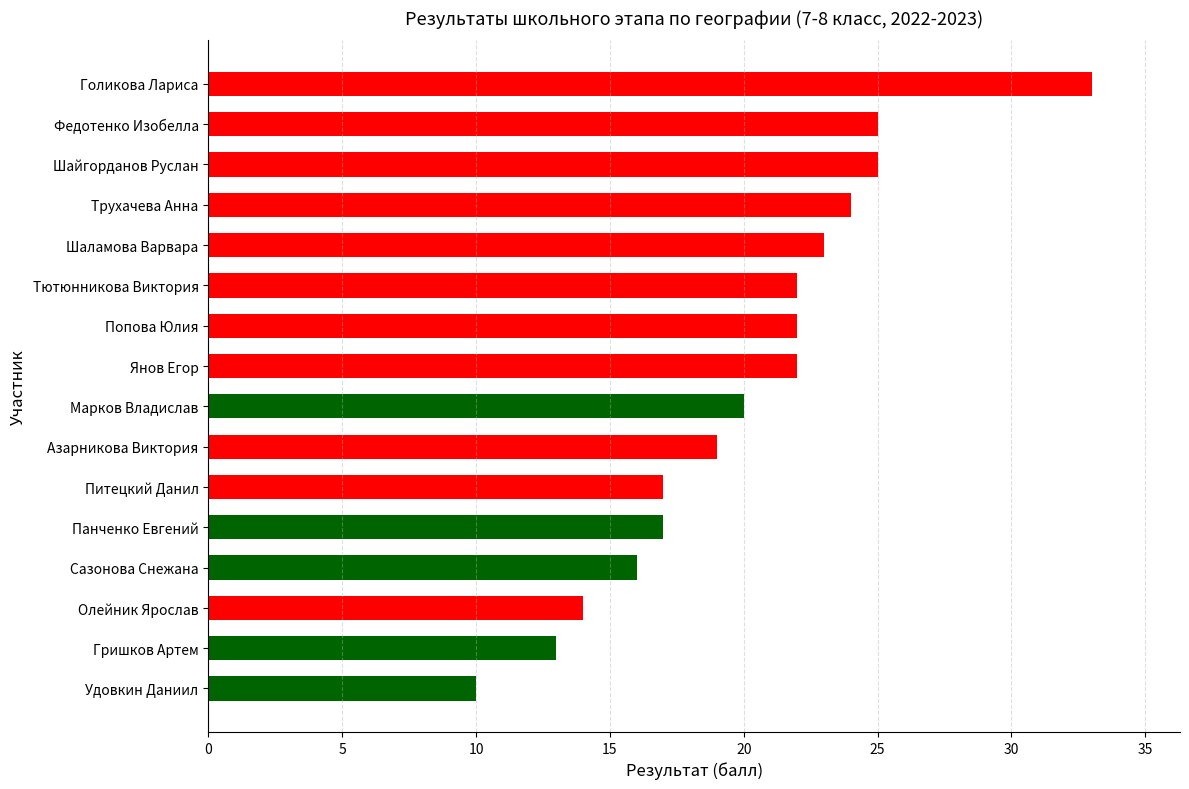

Does the chart contain stacked bars?

No